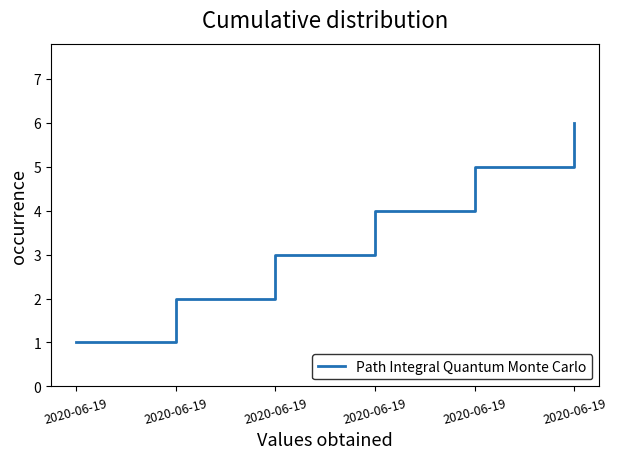

Reading left to right, extract all data points from this chart.

2020-06-19=1	2020-06-19=2	2020-06-19=3	2020-06-19=4	2020-06-19=5	2020-06-19=6